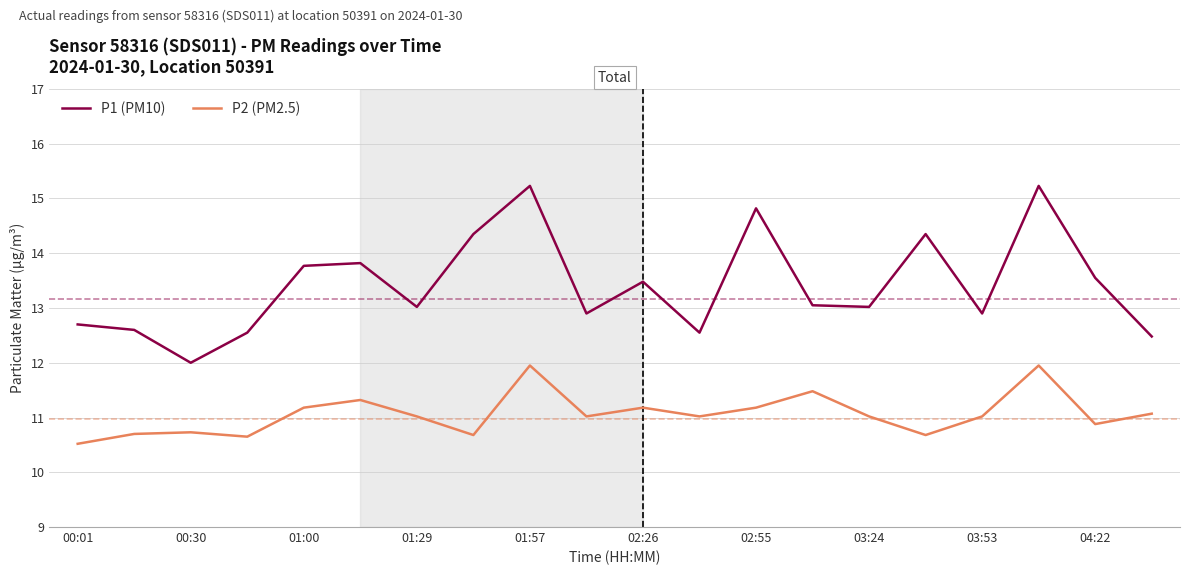

List the series in order of their peak value, lowest first.

P2 (PM2.5), P1 (PM10)